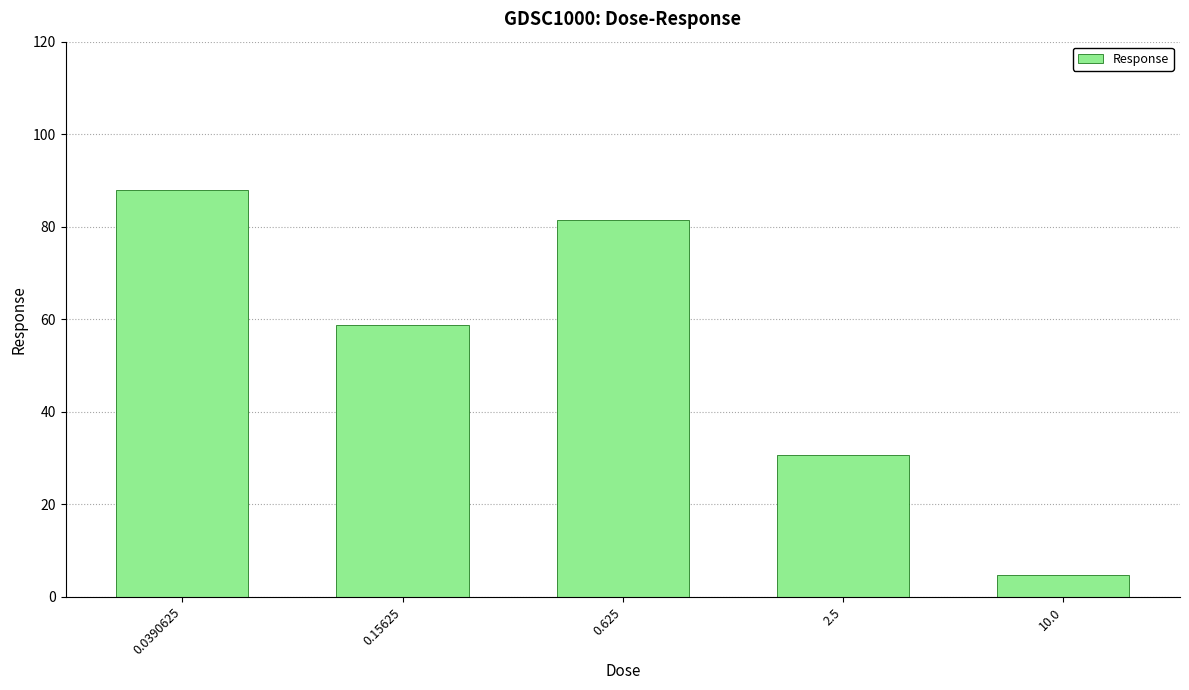

At which category does the chart reach its peak across all series?

0.0390625